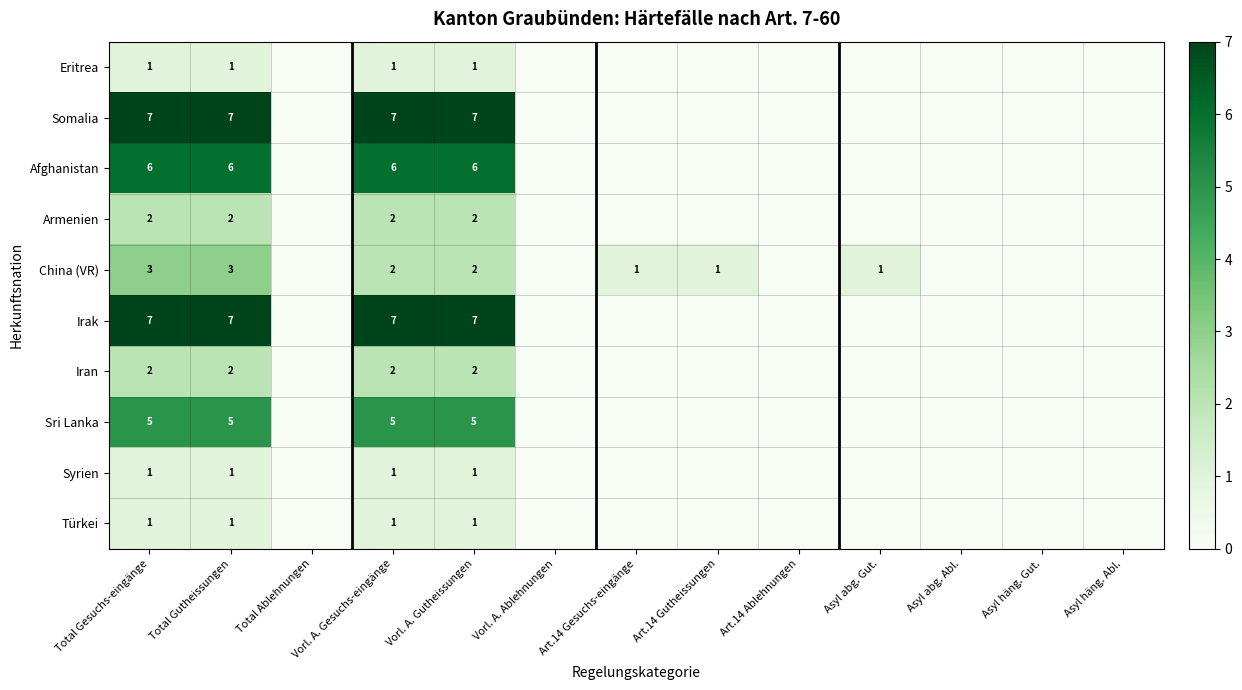

At how many categories does at least one series exceed 6?

4